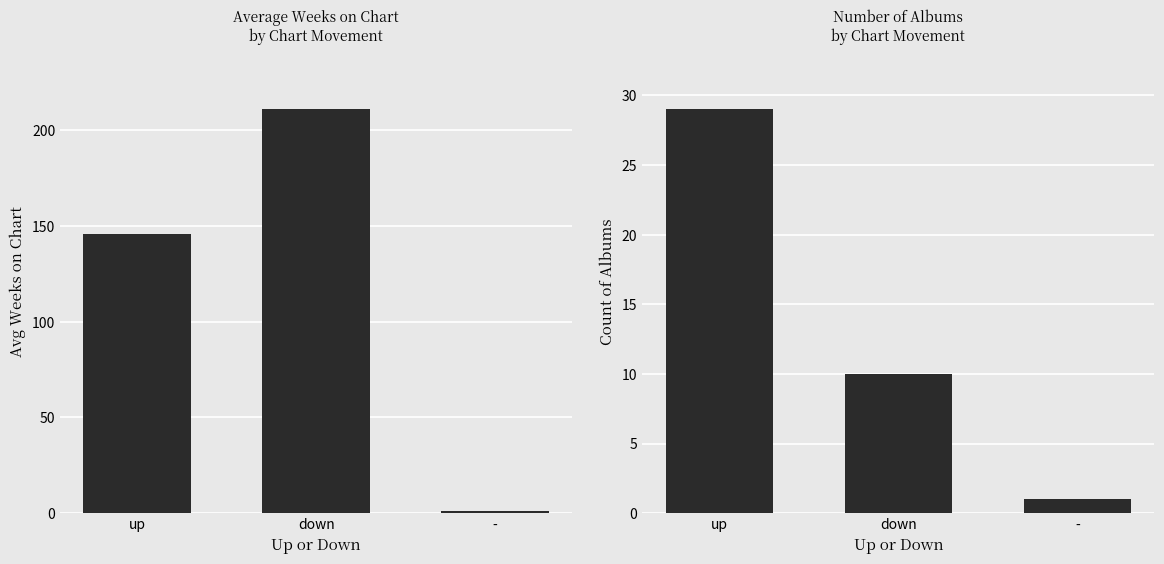

Where is Count of Albums nearest to the value 15?

down